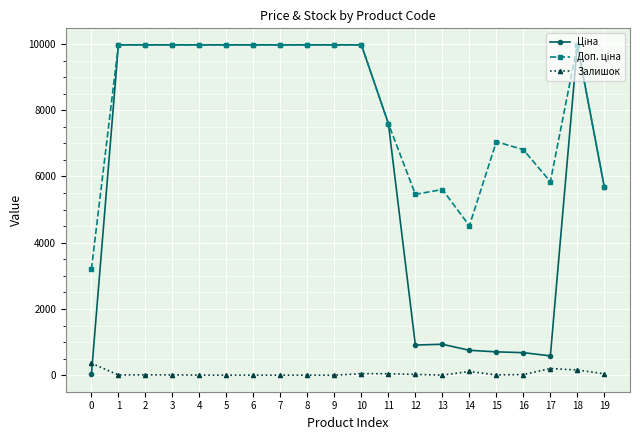

What is the total value across all series at 5?

19950.0